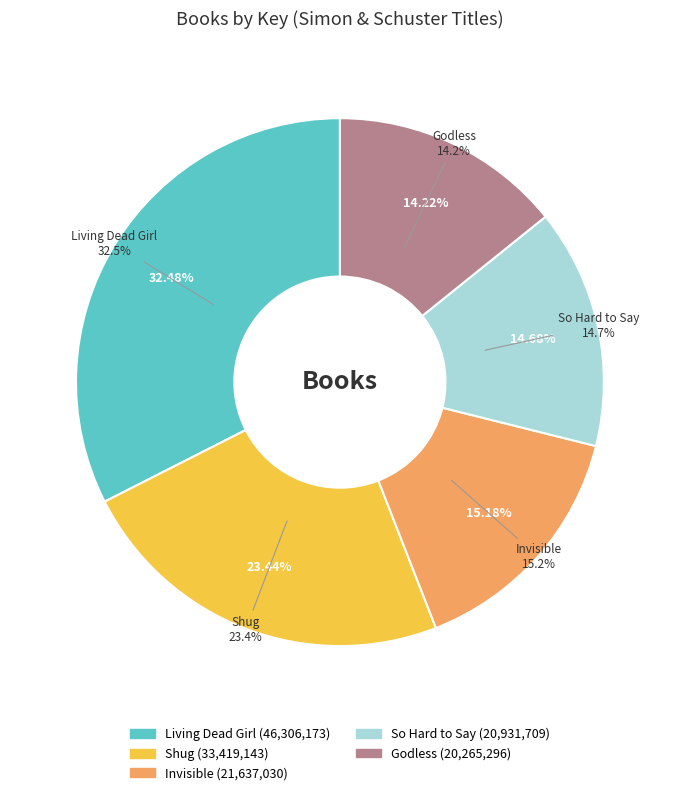

Which category has the biggest portion of the pie?

Living Dead Girl